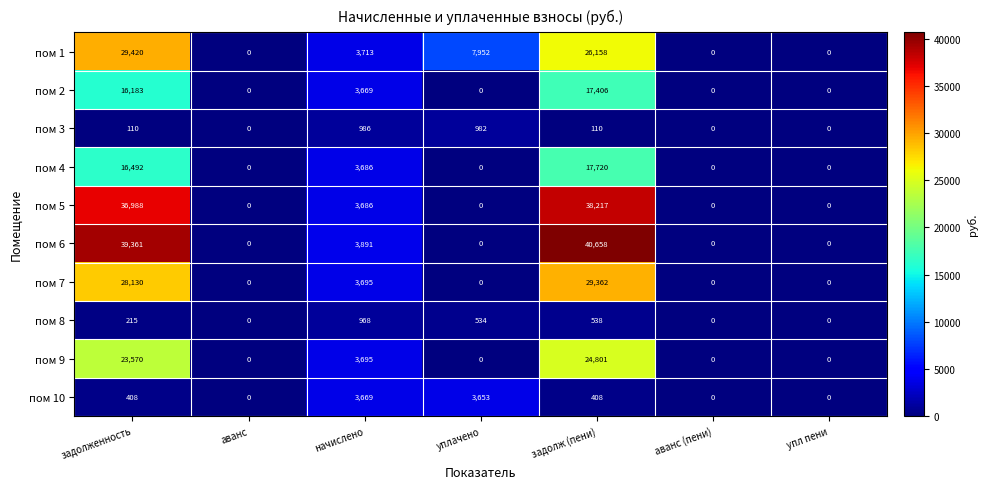

Rank the series at задолженность from lowest to highest value.

пом 3, пом 8, пом 10, пом 2, пом 4, пом 9, пом 7, пом 1, пом 5, пом 6